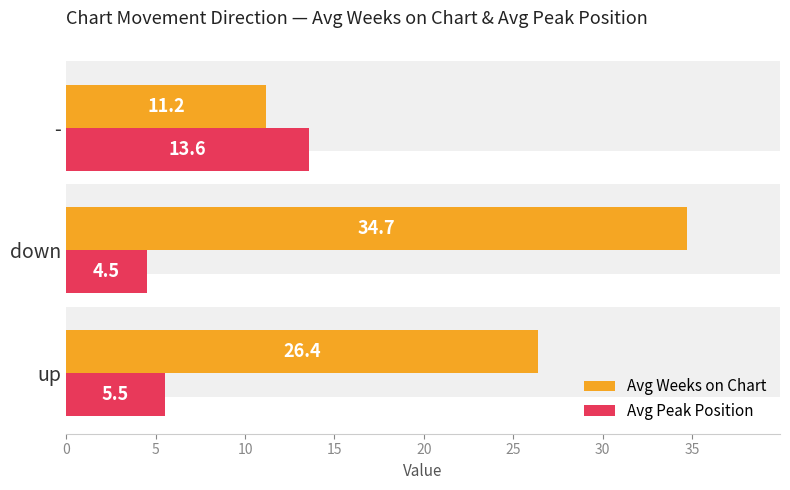

How many bars are there in total?

6